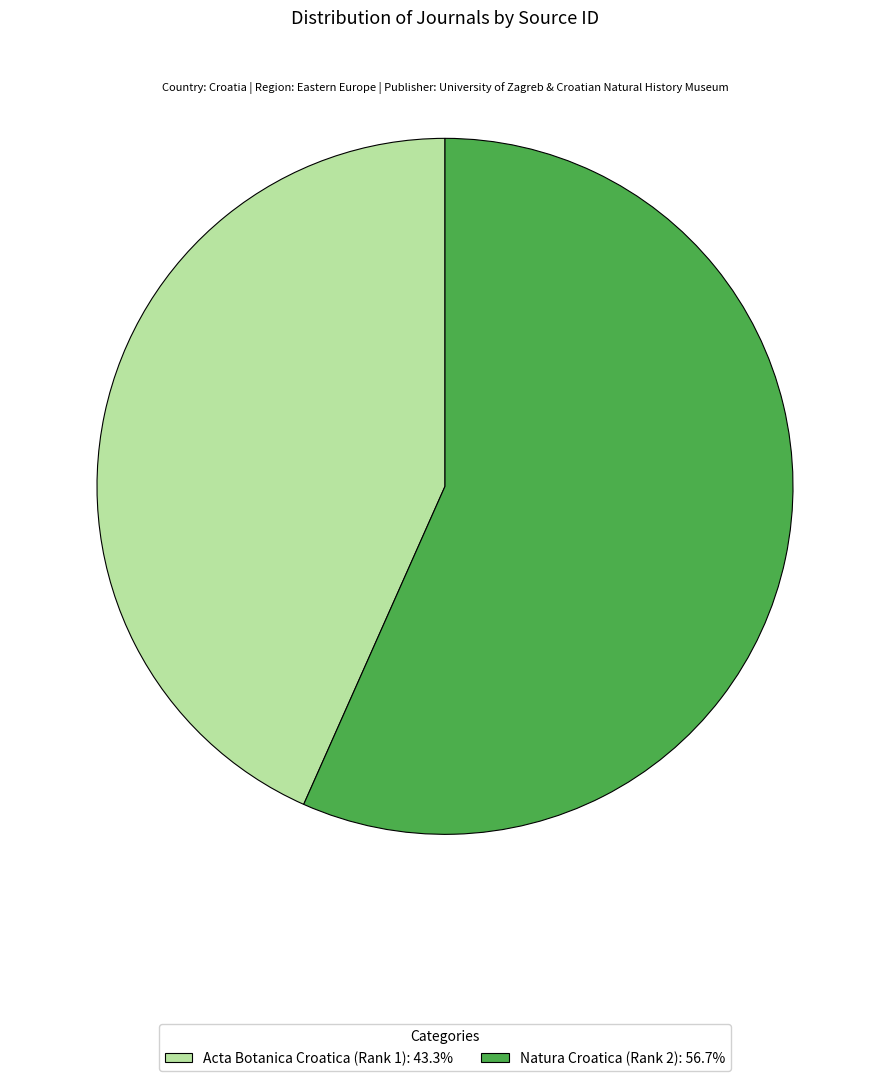

Is it true that Acta Botanica Croatica (Rank 1) is 43% of the pie?

True